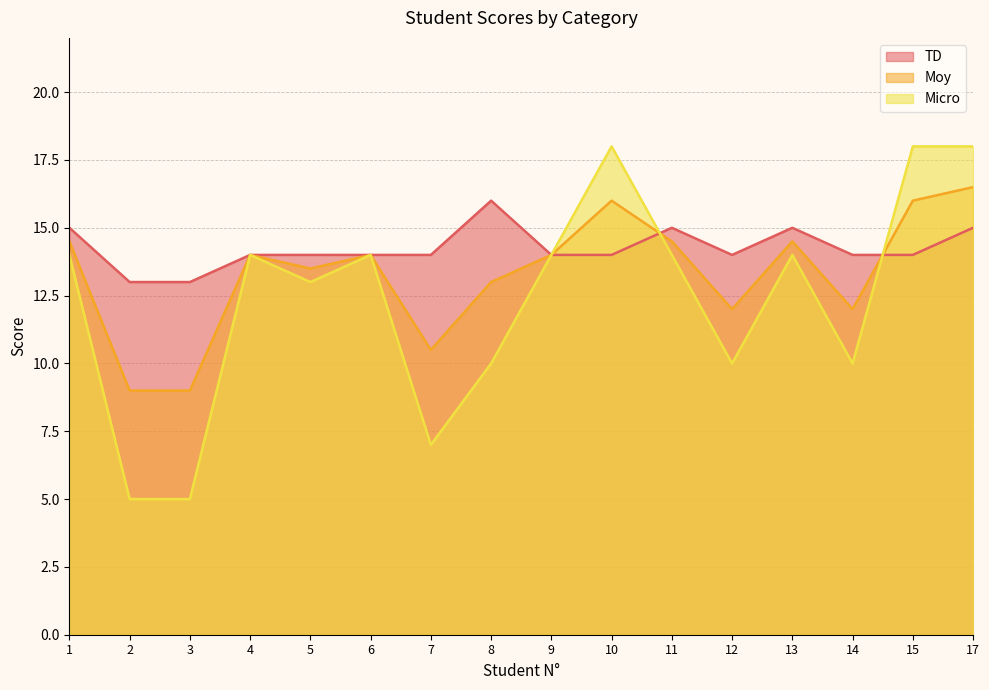

What is the total value across all series at 10?

48.0